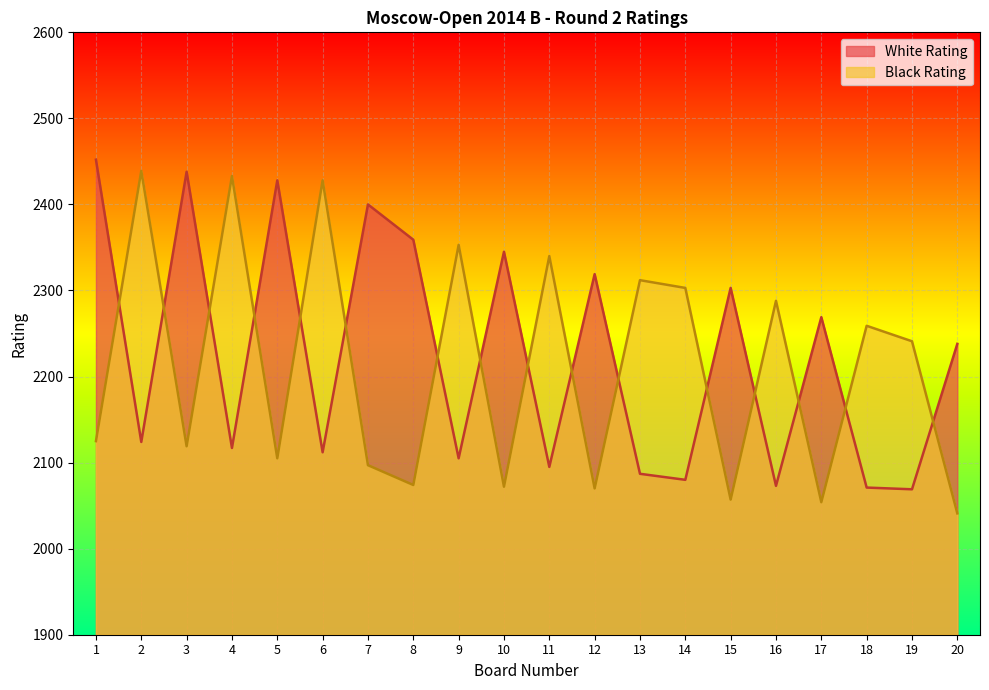

What is the value of the White Rating point at the 14th from the left?

2080